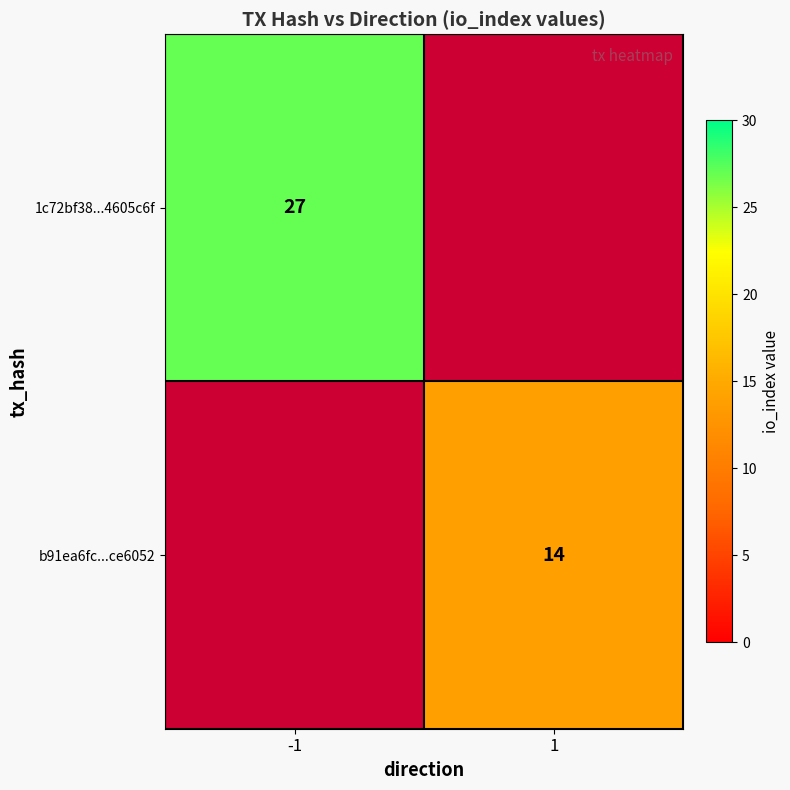

The b91ea6fc...ce6052 series shows 14 at 1. True or false?

True